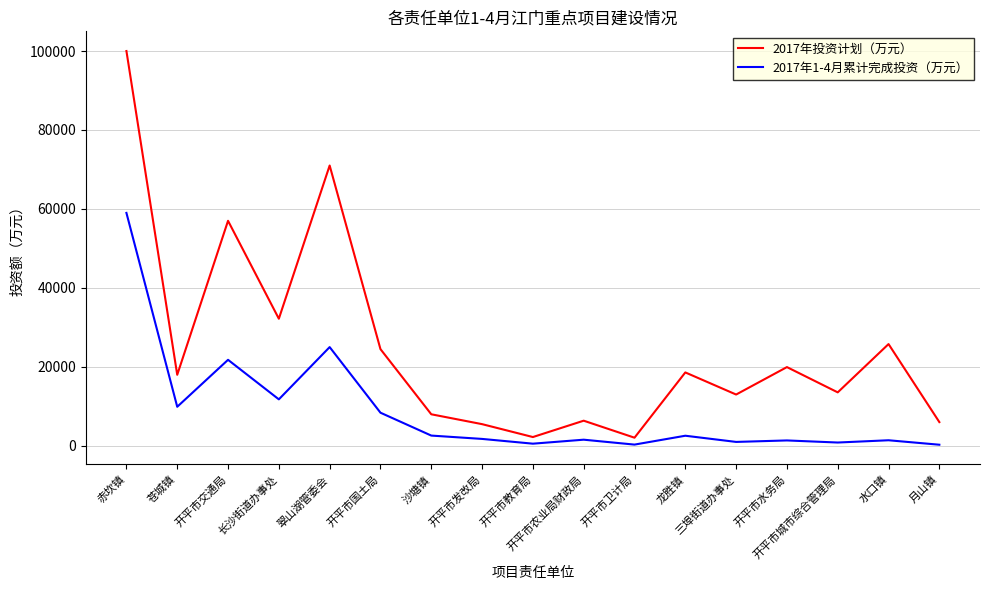

At how many categories does at least one series exceed 81271?

1